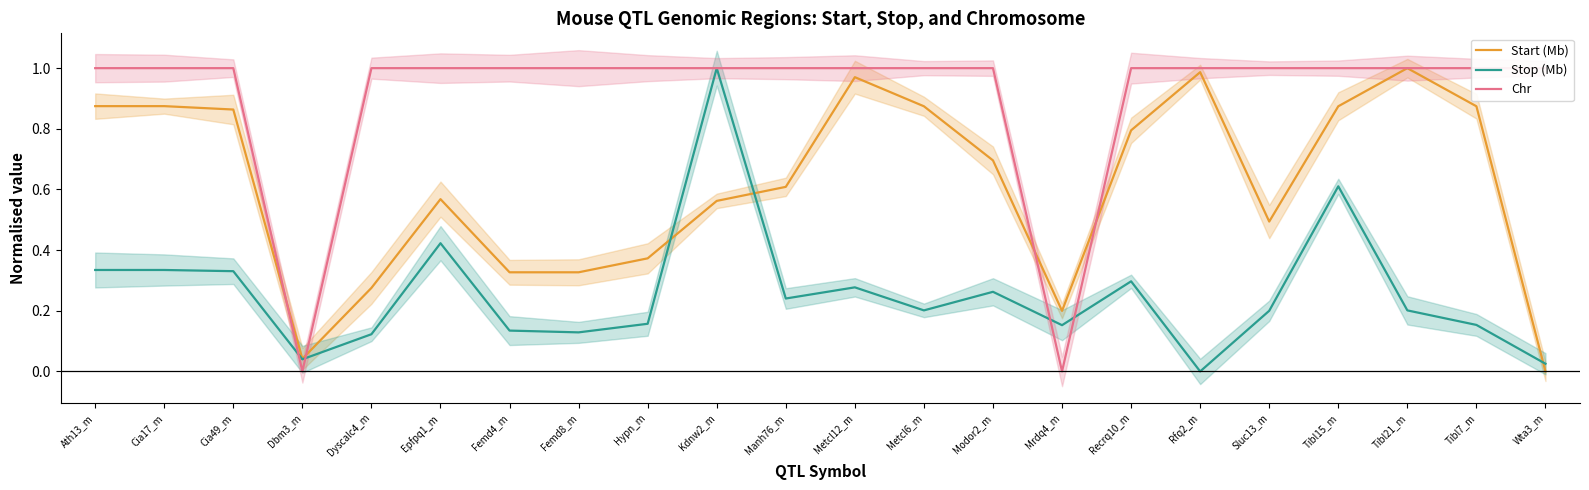

Where do Chr and Start (Mb) first cross each other?

Cia49_m and Dbm3_m